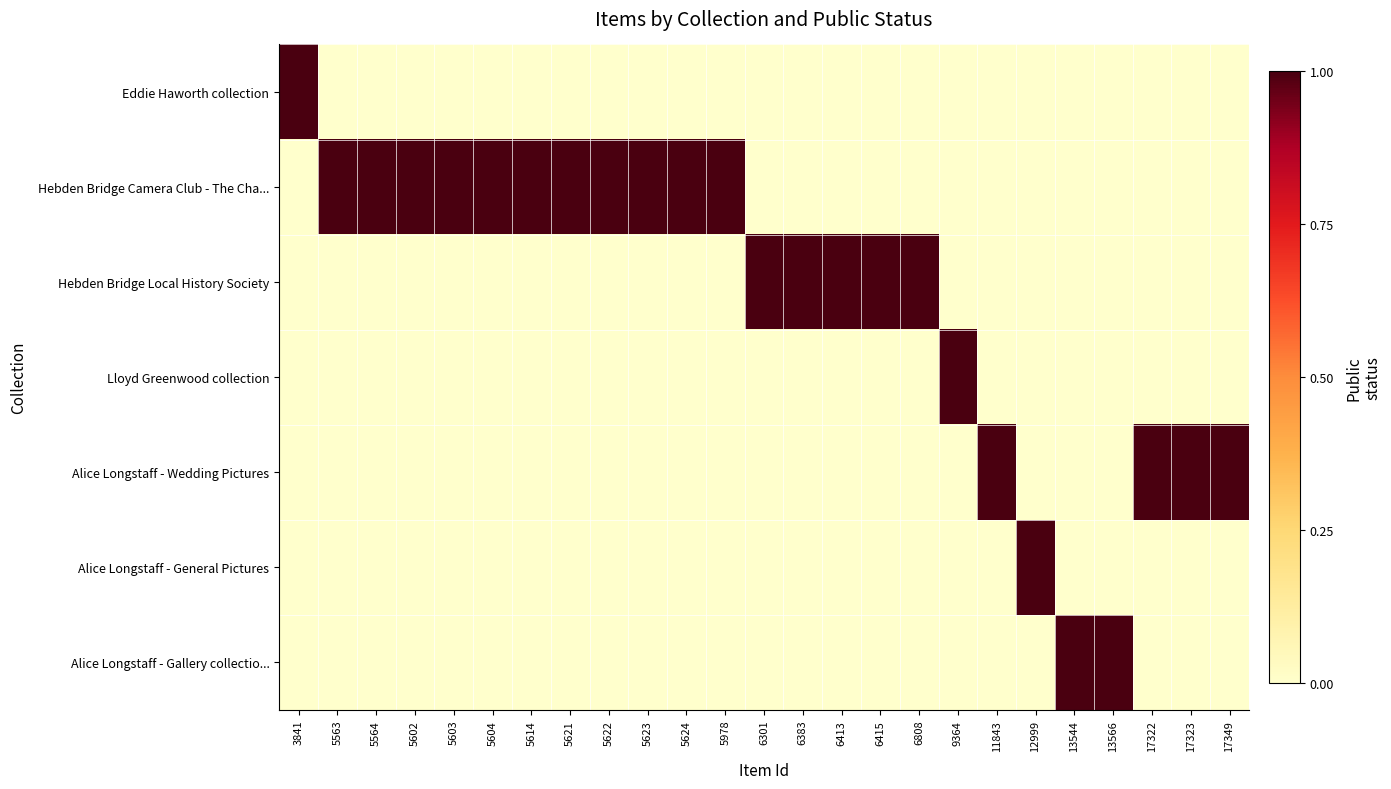

Which series has the largest range (max minus min)?

Eddie Haworth collection